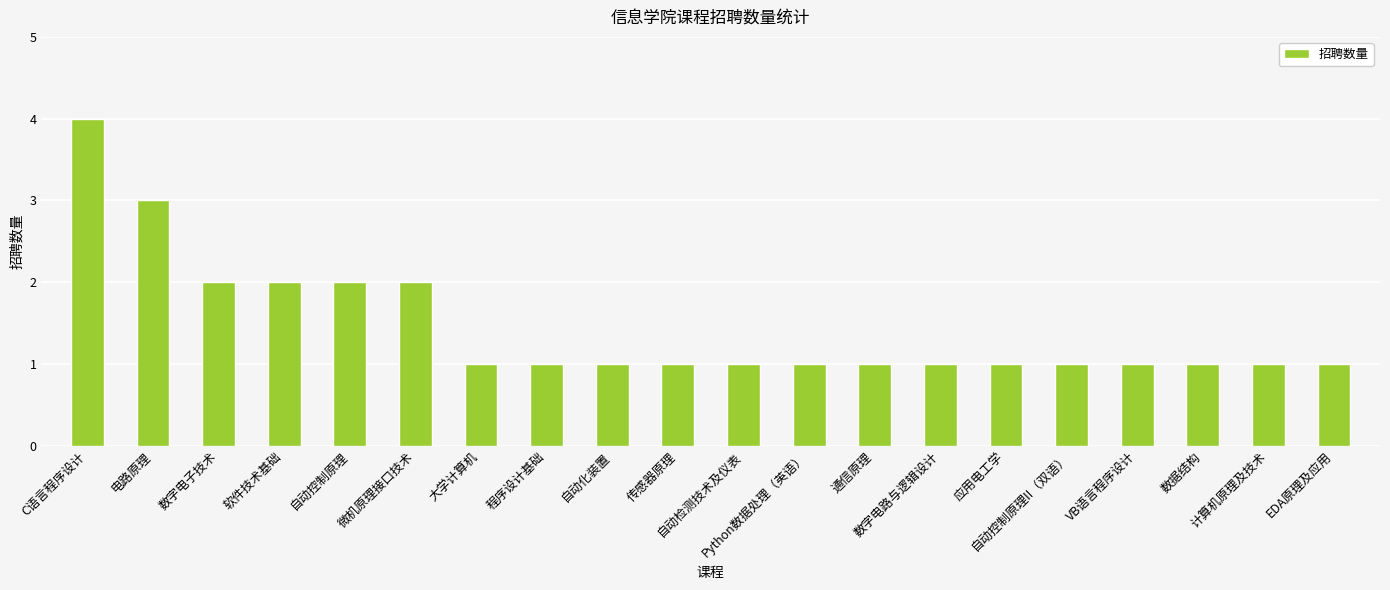

What value does the data have at VB语言程序设计?

1